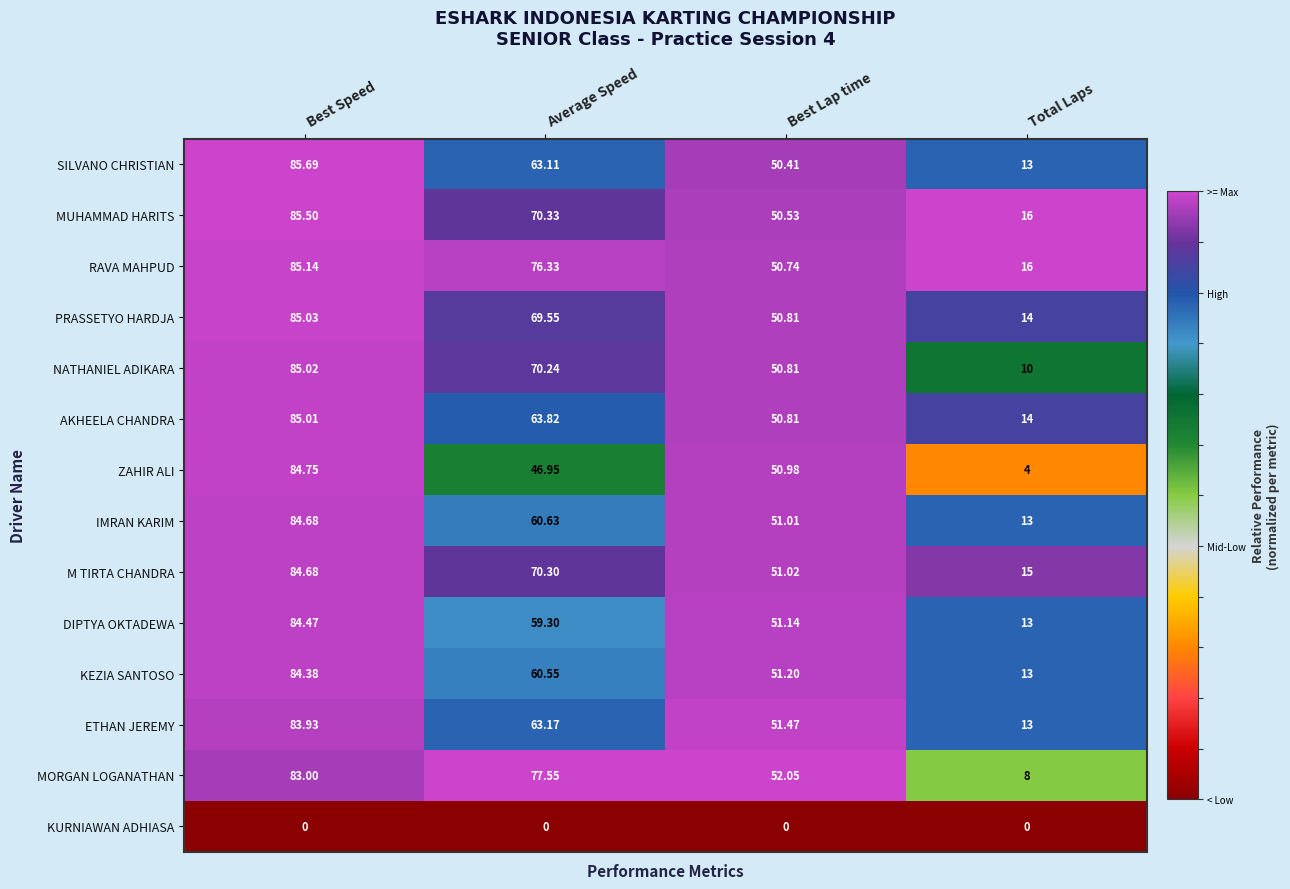

What is the total value across all series at Average Speed?

851.8